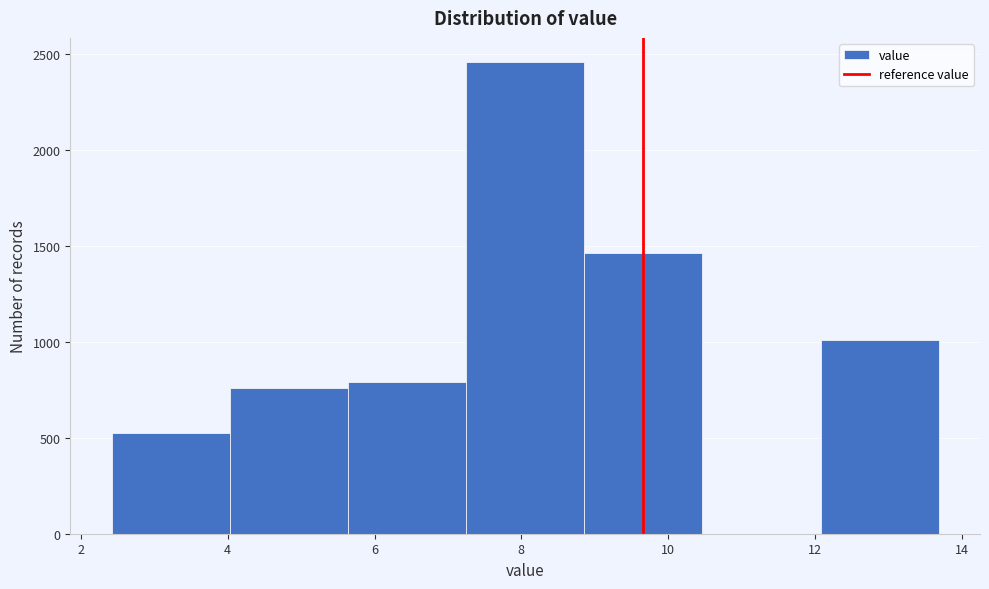

Which range on the x-axis has the tallest bar?

7.2 to 8.8